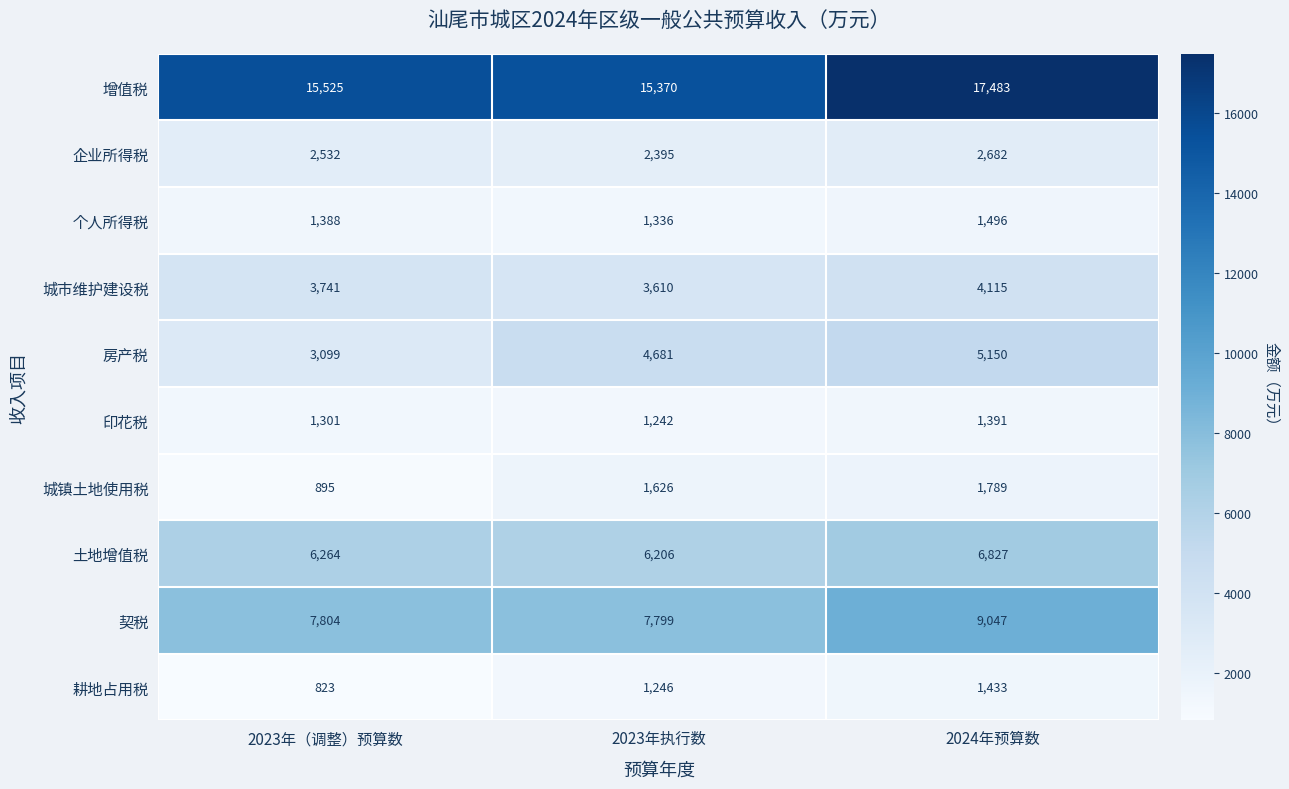

Which series has the widest spread of values?

增值税